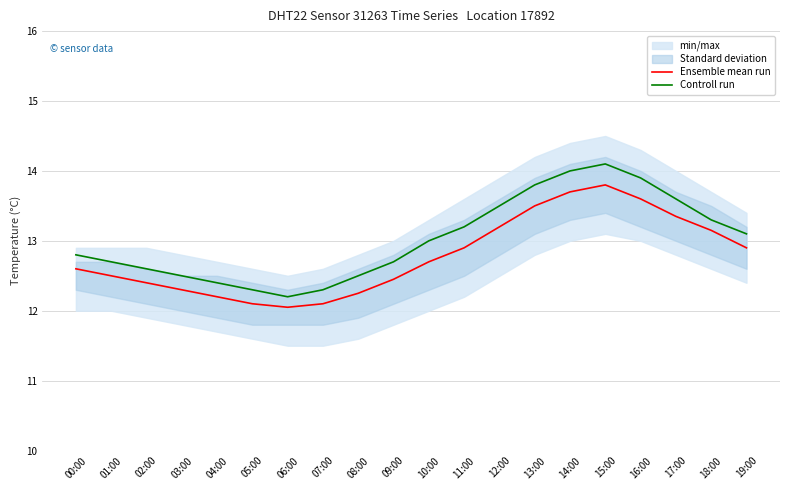

Which series has the largest total across all categories?

Controll run